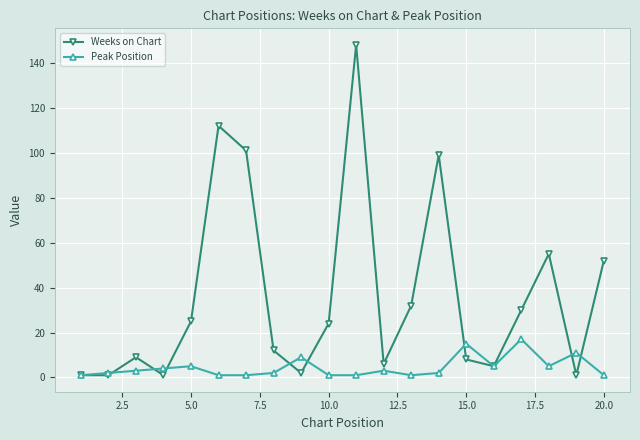

Which series has the largest range (max minus min)?

Weeks on Chart